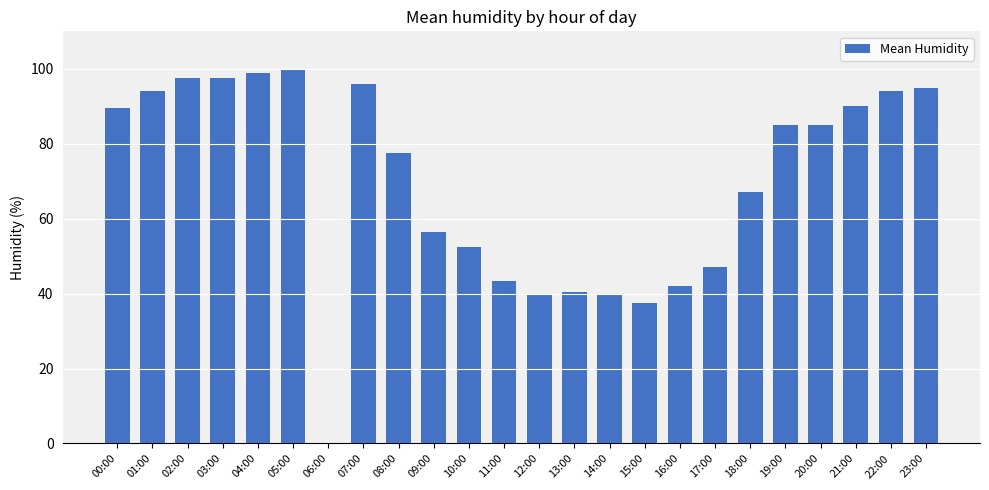

How many distinct data groups are displayed?

1